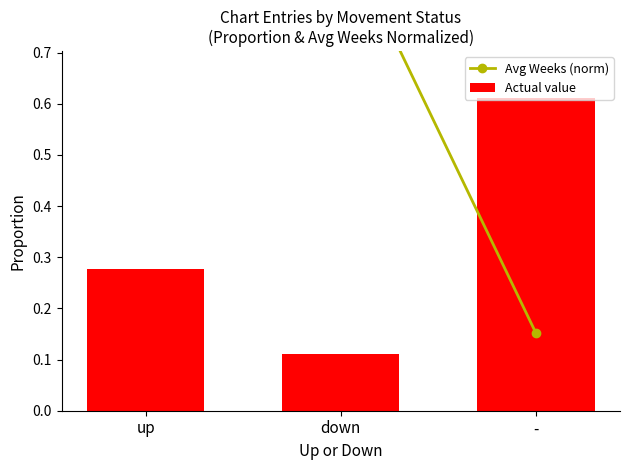

Is it true that Avg Weeks (norm) equals 0.9 at down?

True